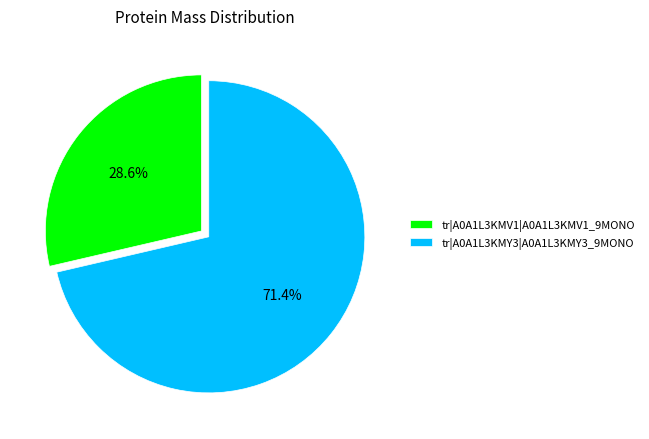

Which category has the smallest portion of the pie?

tr|A0A1L3KMV1|A0A1L3KMV1_9MONO